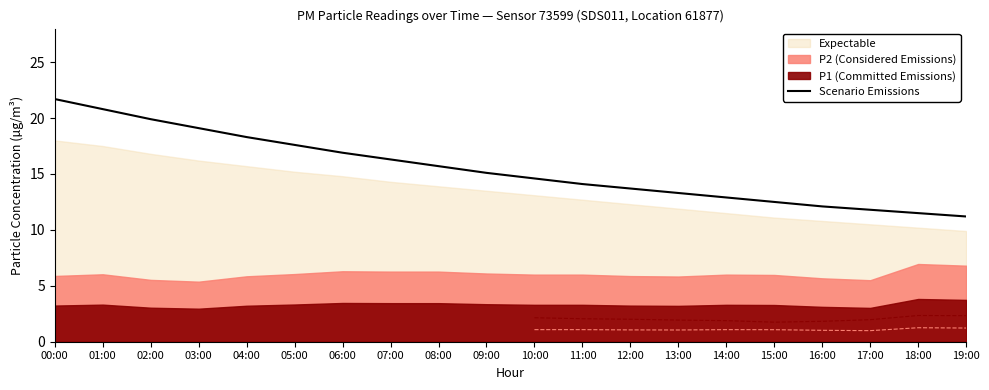

Rank the categories by value from highest to lowest.

00:00, 01:00, 02:00, 03:00, 04:00, 05:00, 06:00, 07:00, 08:00, 09:00, 10:00, 11:00, 12:00, 13:00, 14:00, 15:00, 16:00, 17:00, 18:00, 19:00